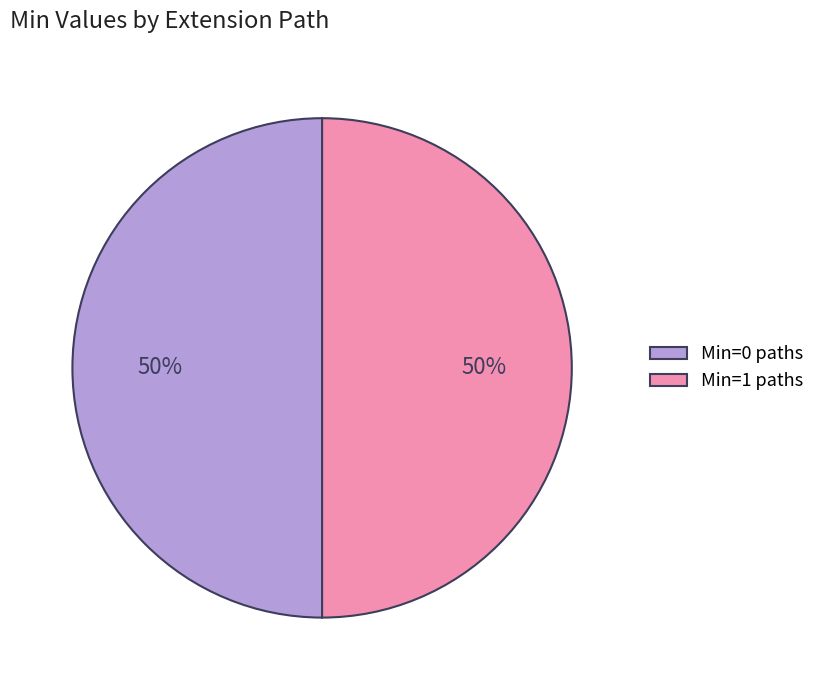

Combined, do Min=0 paths and Min=1 paths account for over 50%?

Yes